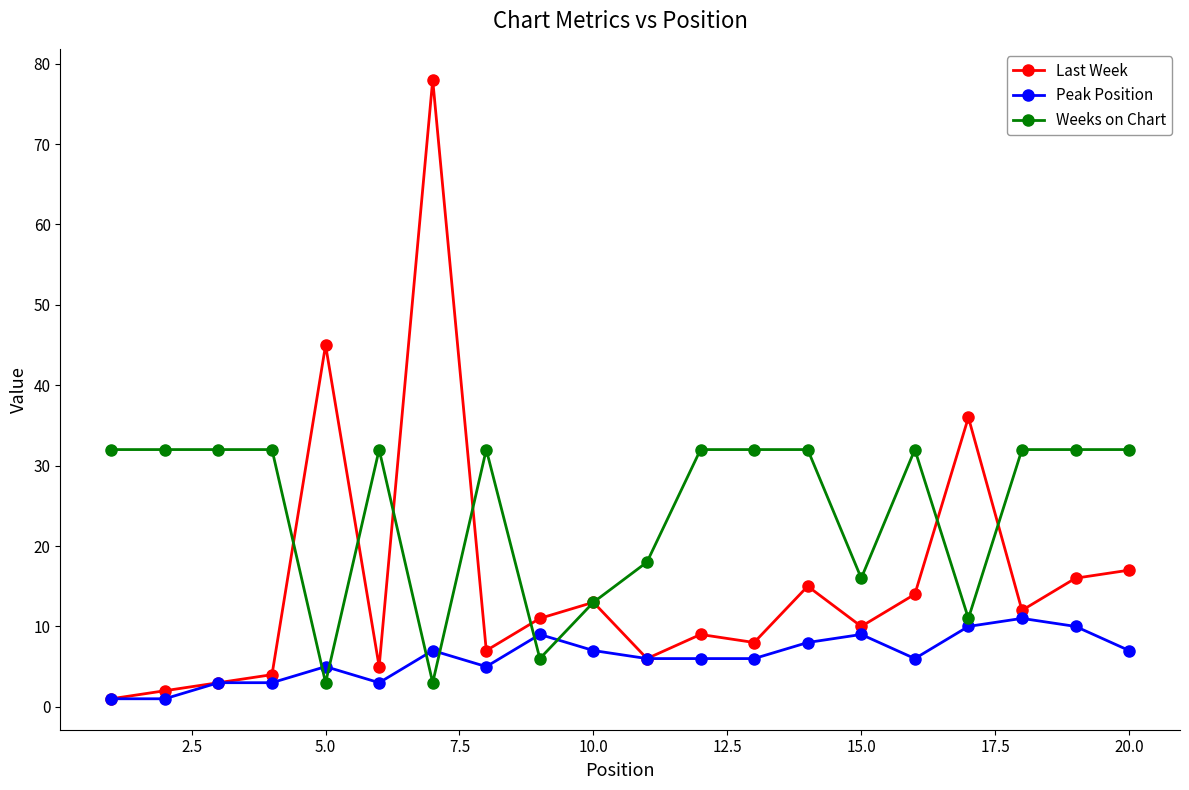

After their last crossing, which series has the higher values: Peak Position or Weeks on Chart?

Weeks on Chart